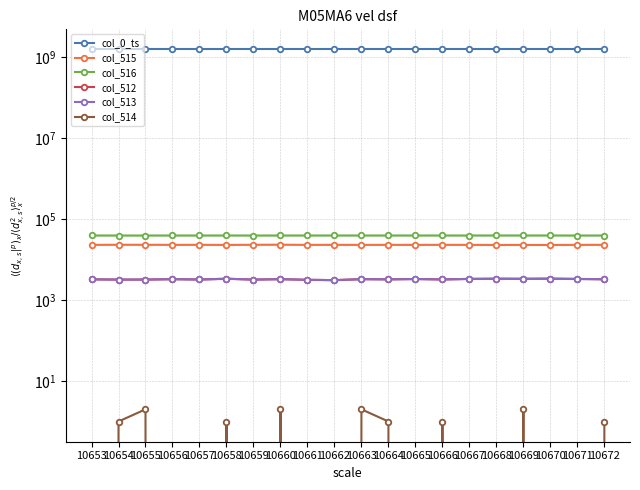

Reading left to right, what are all the values shown in this chart?

col_0_ts: 1541822409.1	1541822422.9	1541822436.9	1541822450.9	1541822464.7	1541822478.5	1541822492.5	1541822506.3	1541822520.2	1541822534.0	1541822547.8	1541822561.8	1541822575.8	1541822589.6	1541822603.6	1541822617.4	1541822631.2	1541822645.2	1541822659.1	1541822672.9
col_515: 23048.0	23139.0	23151.0	23042.0	23109.0	22942.0	23141.0	23230.0	23023.0	23072.0	23011.0	23051.0	23007.0	23072.0	23011.0	22899.0	22949.0	22877.0	23045.0	23078.0
col_516: 39240.0	39190.0	39176.0	39212.0	39211.0	39235.0	39192.0	39205.0	39229.0	39232.0	39229.0	39237.0	39223.0	39232.0	39199.0	39271.0	39240.0	39280.0	39173.0	39194.0
col_512: 3247.0	3206.0	3208.0	3281.0	3215.0	3358.0	3202.0	3283.0	3160.0	3100.0	3283.0	3247.0	3305.0	3231.0	3325.0	3365.0	3346.0	3378.0	3317.0	3263.0
col_513: 3247.0	3205.0	3206.0	3281.0	3215.0	3357.0	3202.0	3281.0	3160.0	3100.0	3281.0	3246.0	3305.0	3230.0	3325.0	3365.0	3344.0	3378.0	3317.0	3263.0
col_514: 0.0	1.0	2.0	0.0	0.0	1.0	0.0	2.0	0.0	0.0	2.0	1.0	0.0	1.0	0.0	0.0	2.0	0.0	0.0	1.0